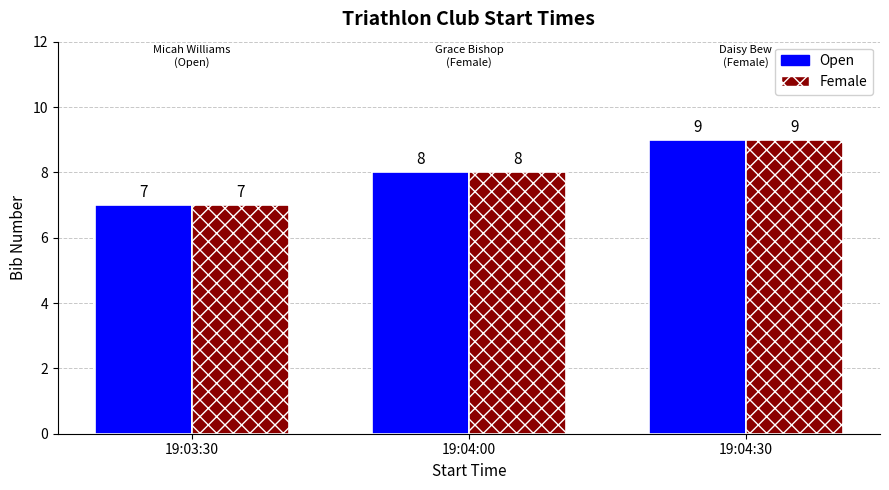

What is the total value across all series at 19:04:00?

16